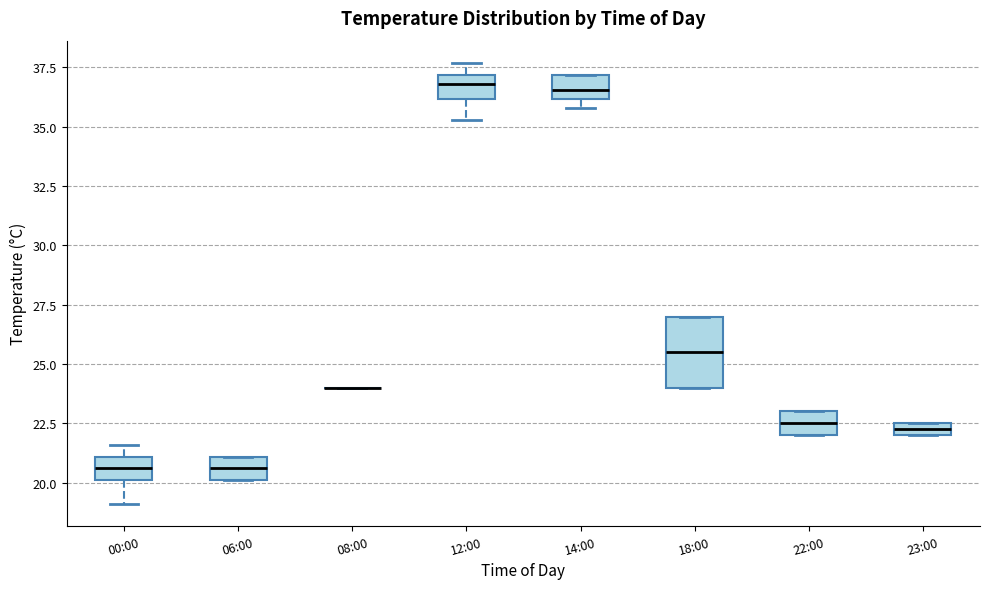

Where does the median line of the box for 06:00 sit on the y-axis? The values are not printed on the chart, so give them approximately, as read against the axis.

20.5